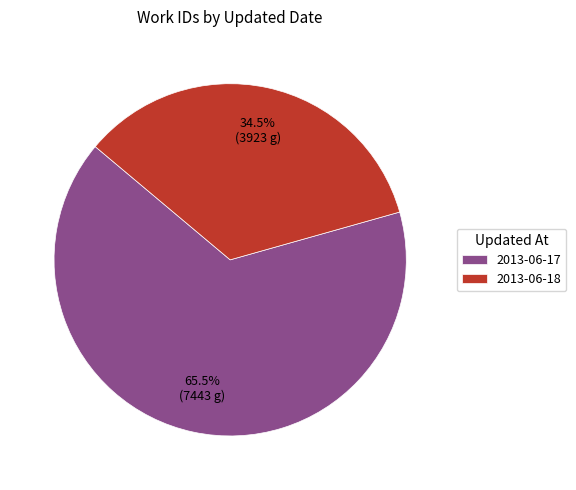

What portion of the pie excludes 2013-06-17?

34.5%